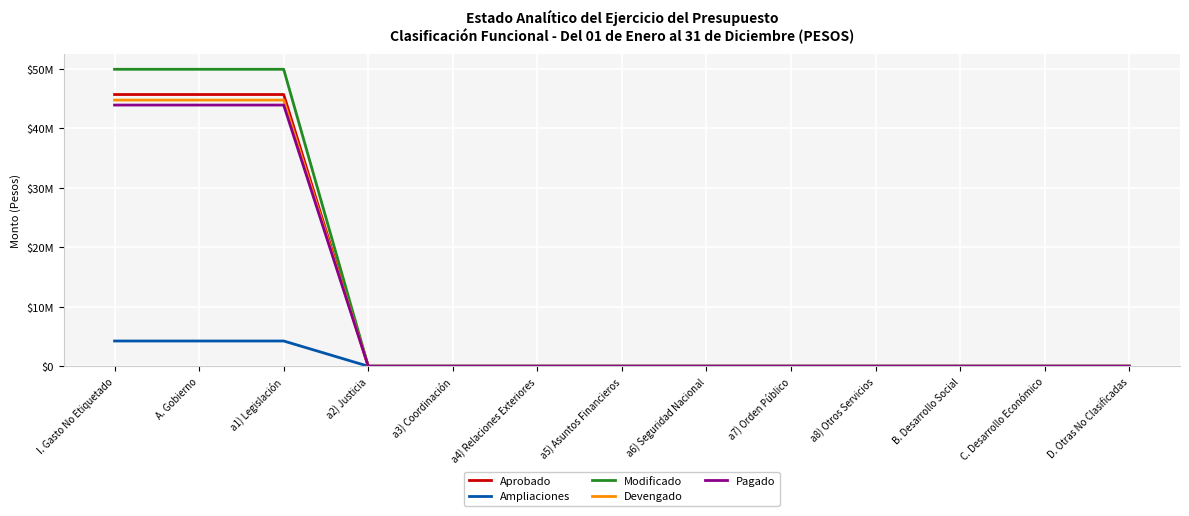

Which has a higher value, a7) Orden Público or C. Desarrollo Económico?

a7) Orden Público